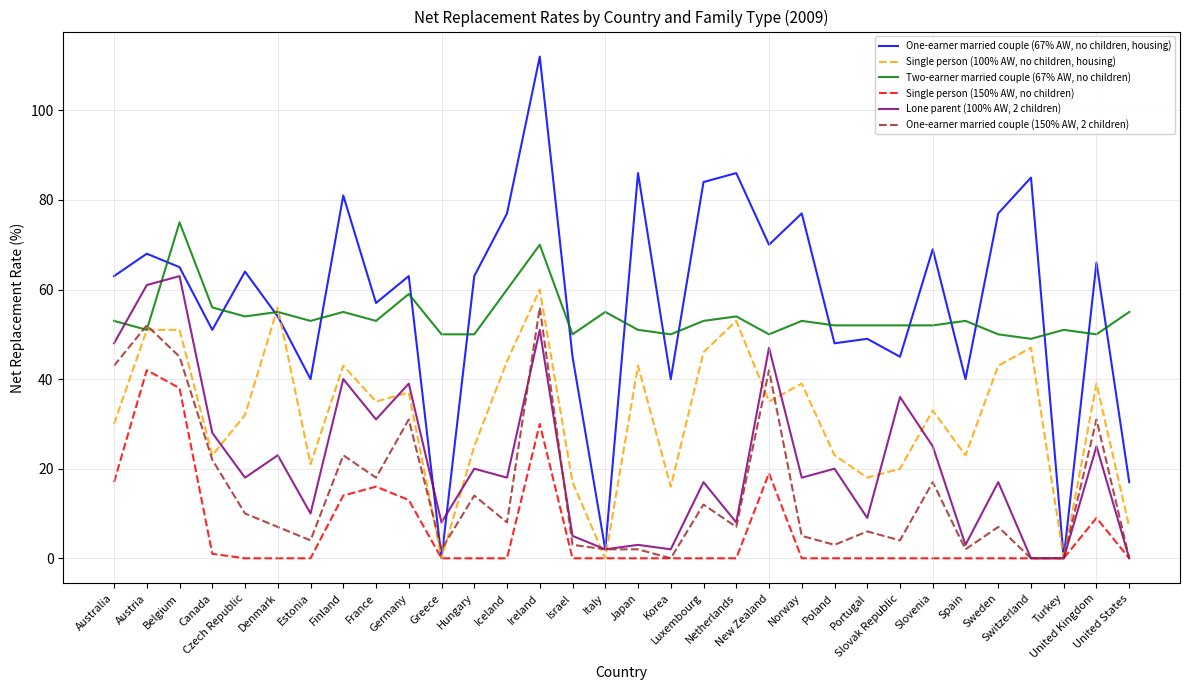

What is the total value across all series at Portugal?

134